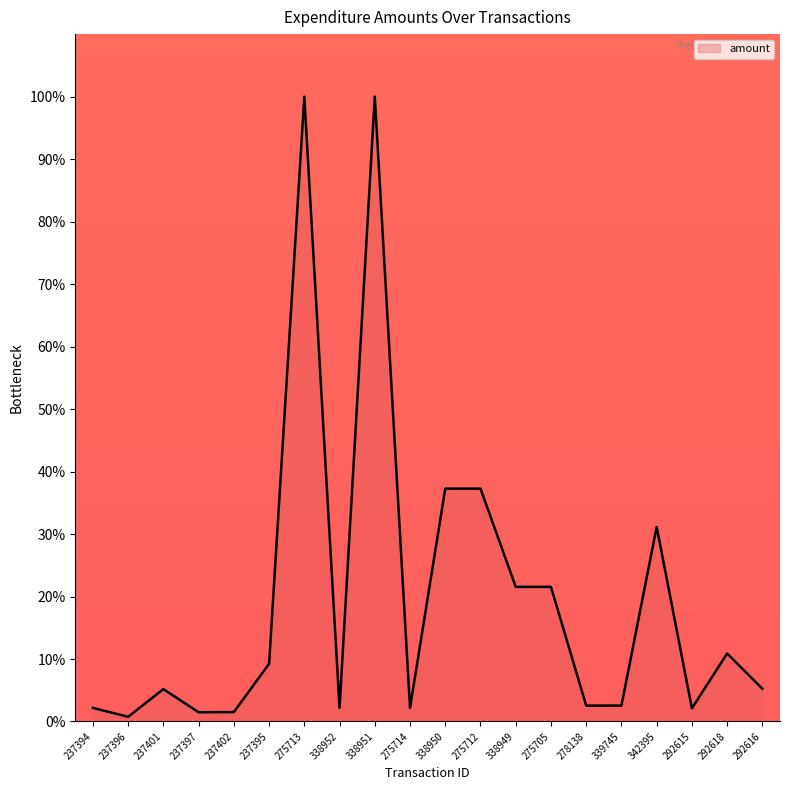

Between 339745 and 275713, which is larger?

275713